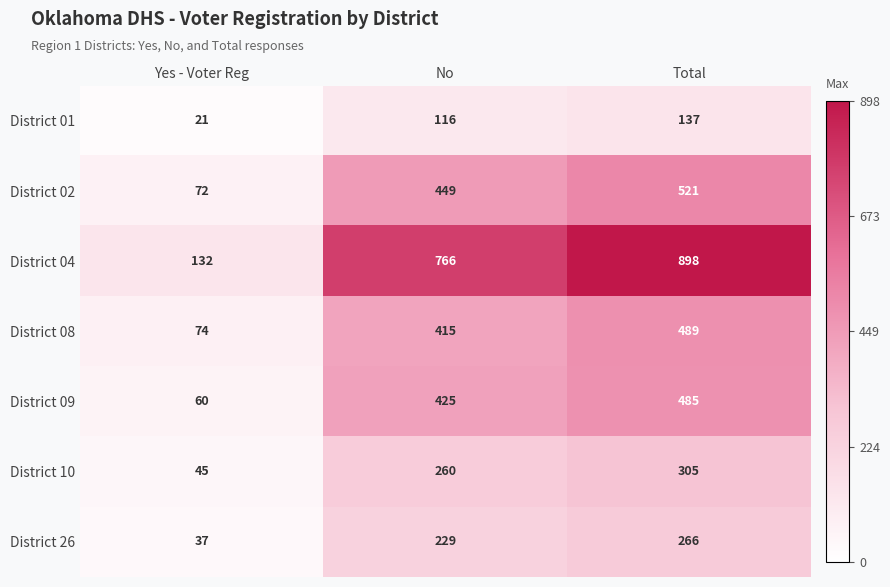

True or false: District 10 has a value of 500 at Total.

False